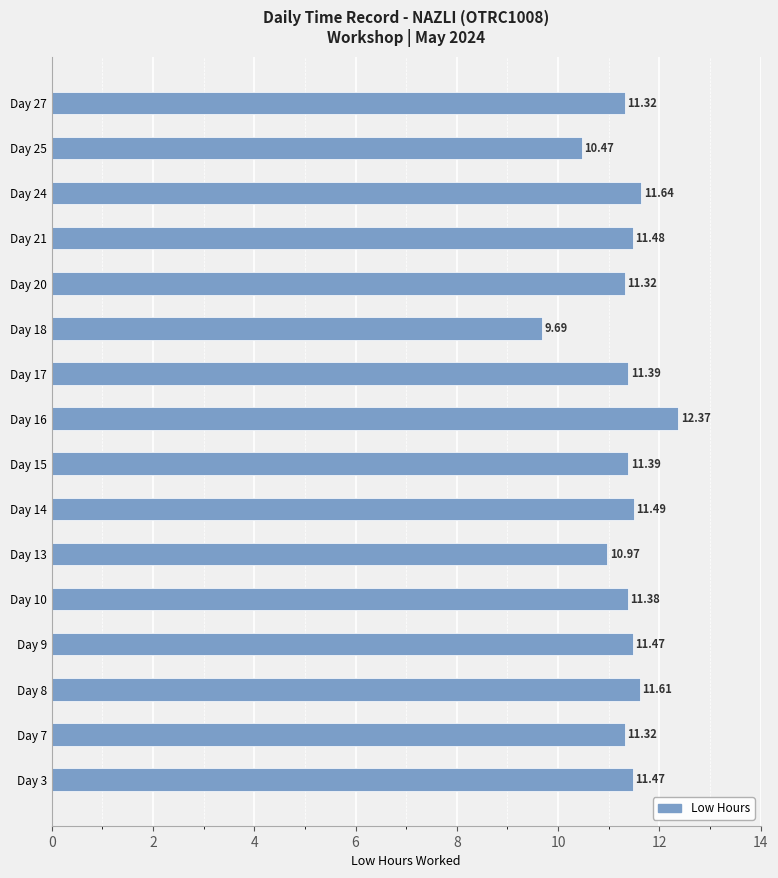

Which category has the lowest value across all series?

Day 18